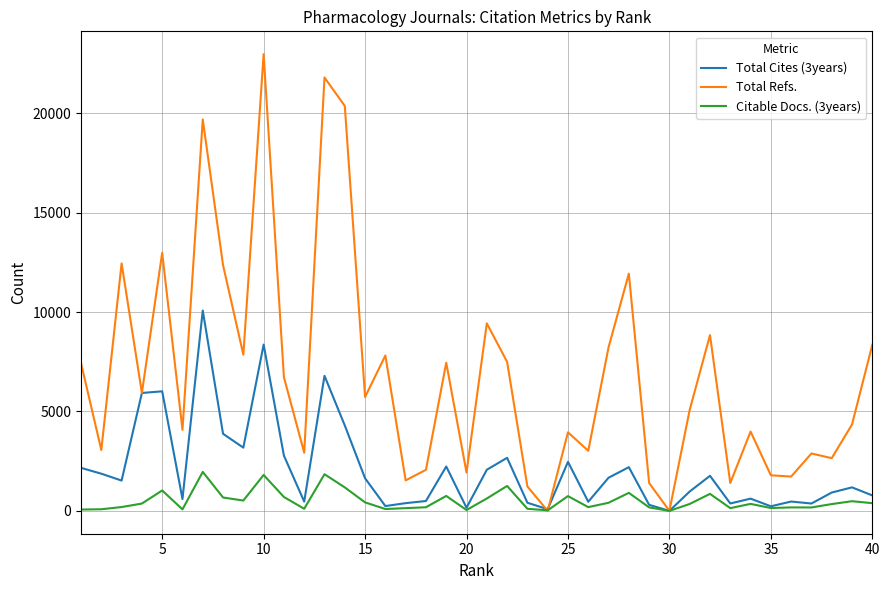

Which series has the largest total across all categories?

Total Refs.